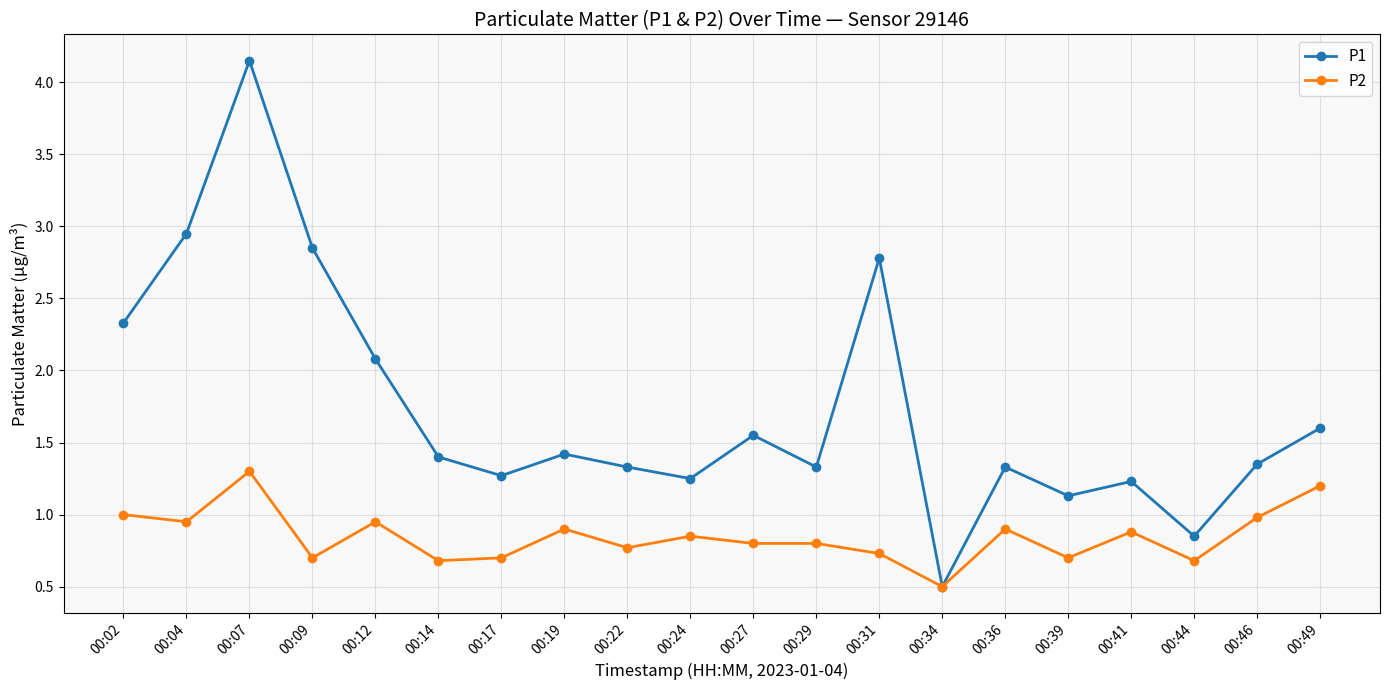

Rank the series by their average value, from lowest to highest.

P2, P1